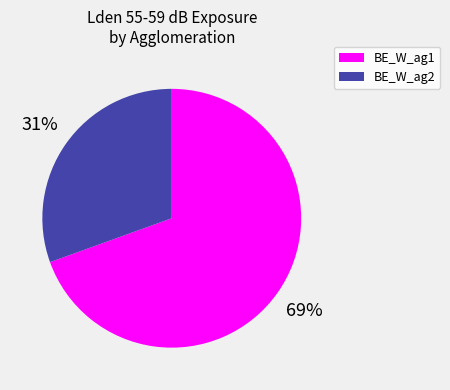

To the nearest percent, what is the combined percentage of BE_W_ag1 and BE_W_ag2?

100%